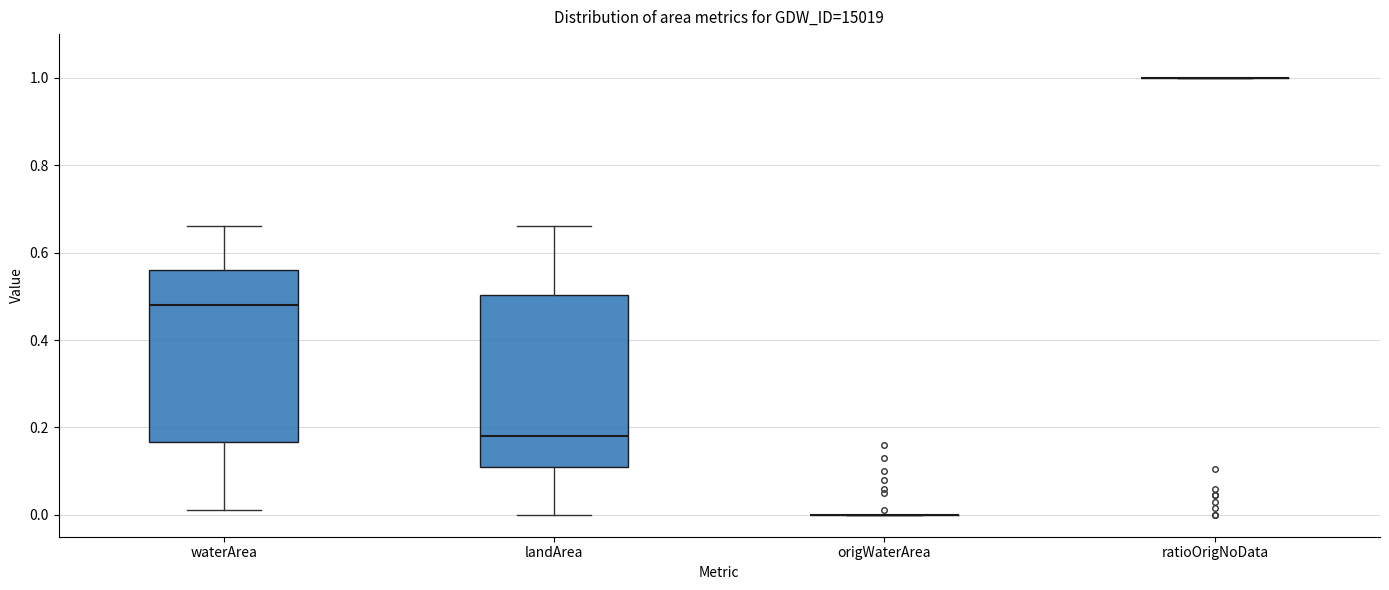

Reading left to right, read every box against the y-axis: the position of its median line, the range the box covers, and the ends of its whiskers. The values are not printed on the chart, so give them approximately, as read against the axis.

waterArea: median 0.48, box 0.16 to 0.56, whiskers 0.02 to 0.66
landArea: median 0.18, box 0.12 to 0.50, whiskers 0.00 to 0.66
origWaterArea: box collapsed to a line at 0.00, whiskers 0.00 to 0.00
ratioOrigNoData: box collapsed to a line at 1.00, whiskers 1.00 to 1.00